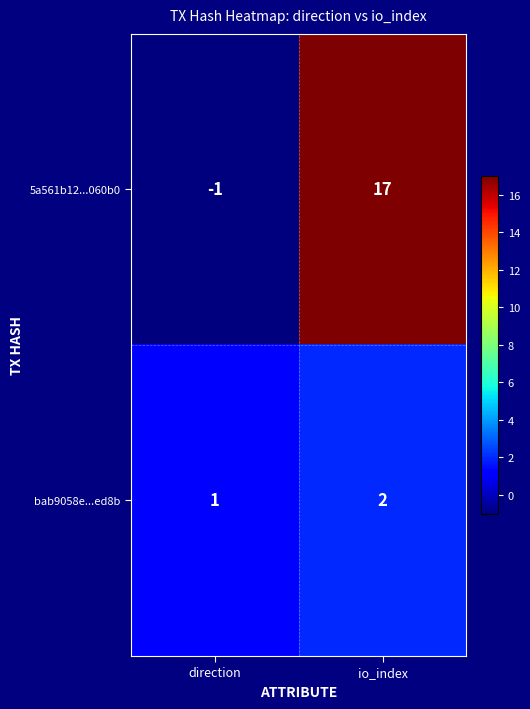

The bab9058e...ed8b series shows 2 at io_index. True or false?

True